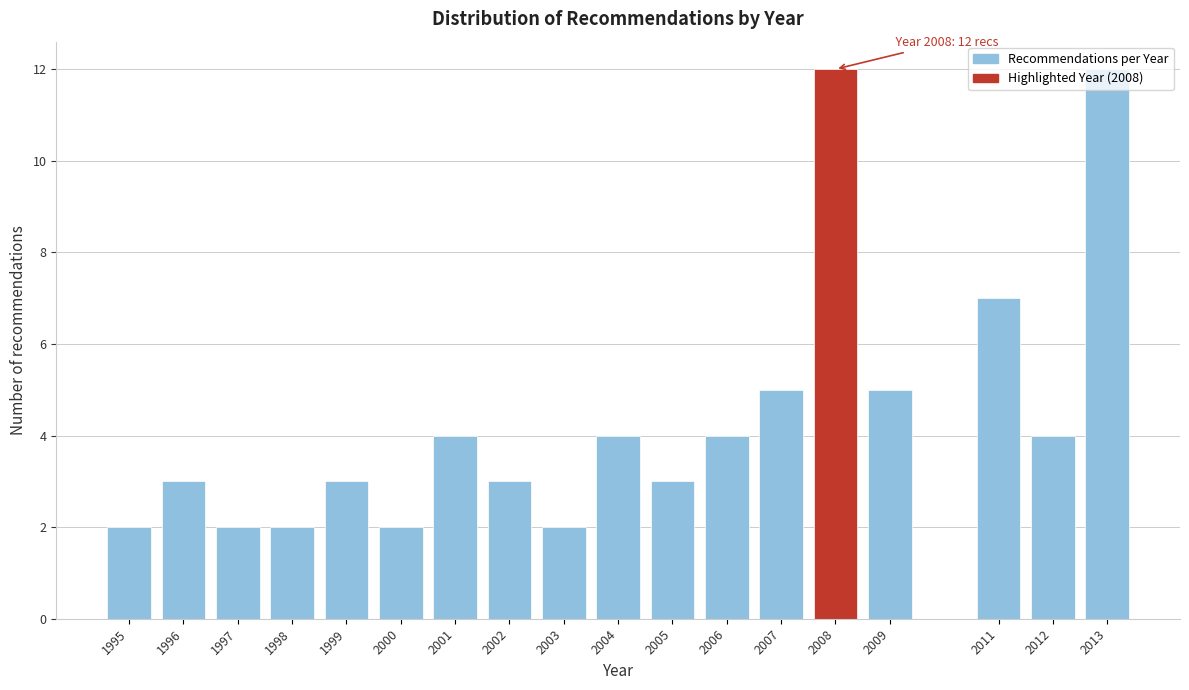

What is the sum of all values?

79